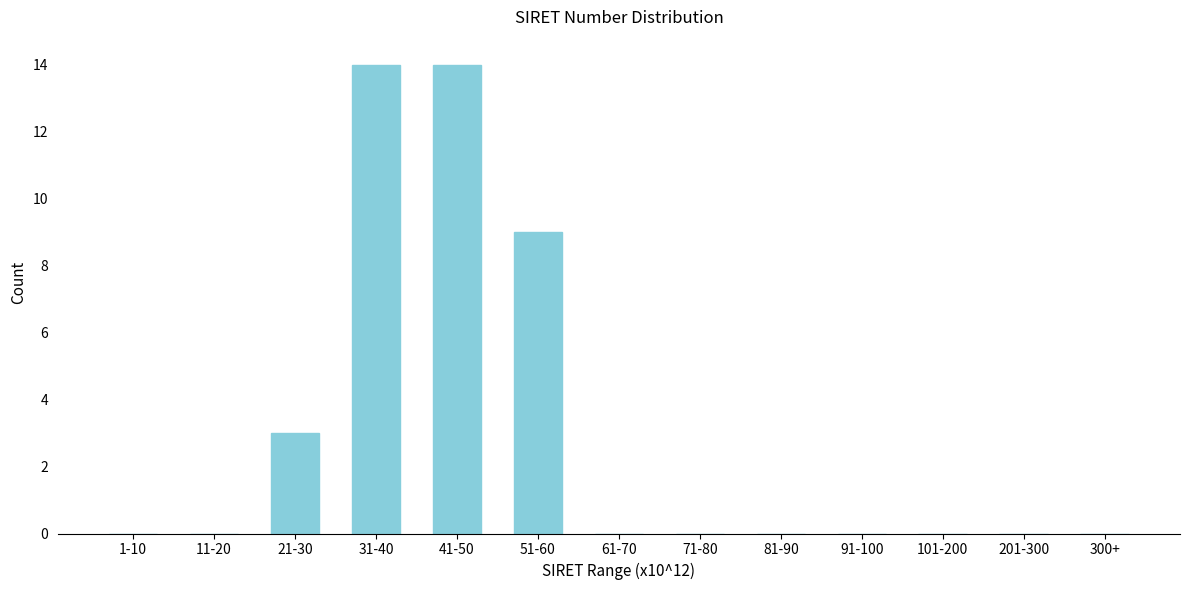

Reading left to right, what are all the values shown in this chart?

1-10=0	11-20=0	21-30=3	31-40=14	41-50=14	51-60=9	61-70=0	71-80=0	81-90=0	91-100=0	101-200=0	201-300=0	300+=0